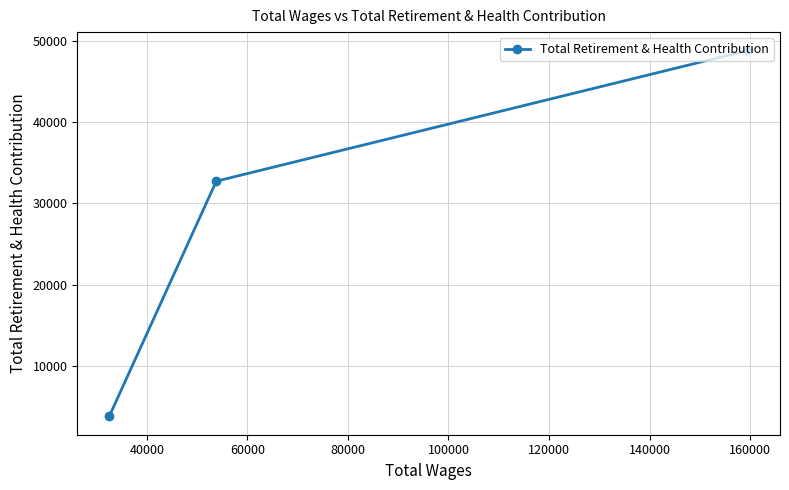

What is the difference between the maximum and minimum values?

44956